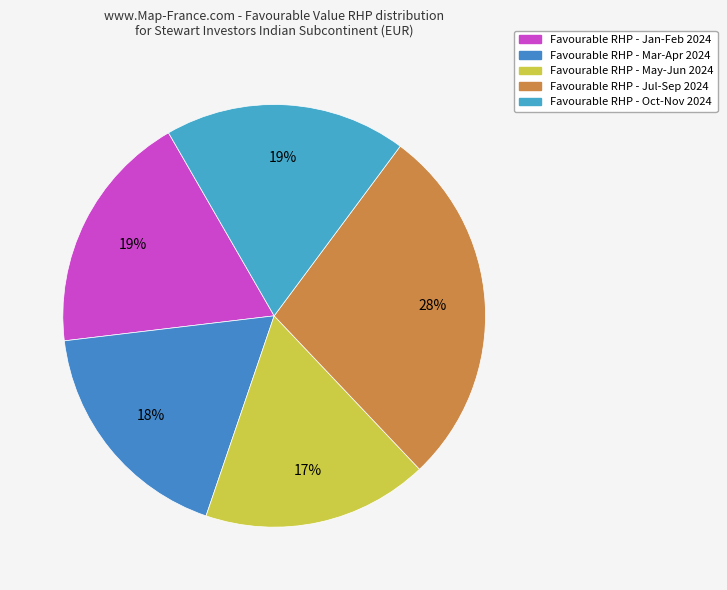

Count the number of slices in the pie.

5